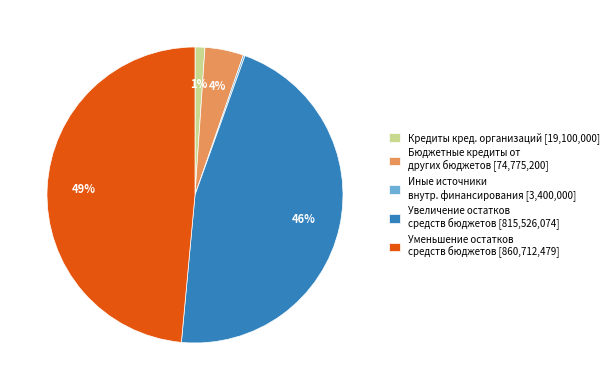

Does any single category account for the majority?

No